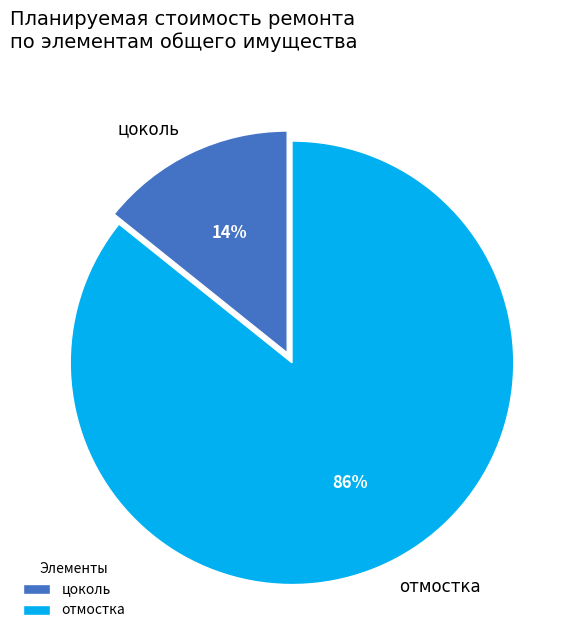

Which category has the biggest portion of the pie?

отмостка